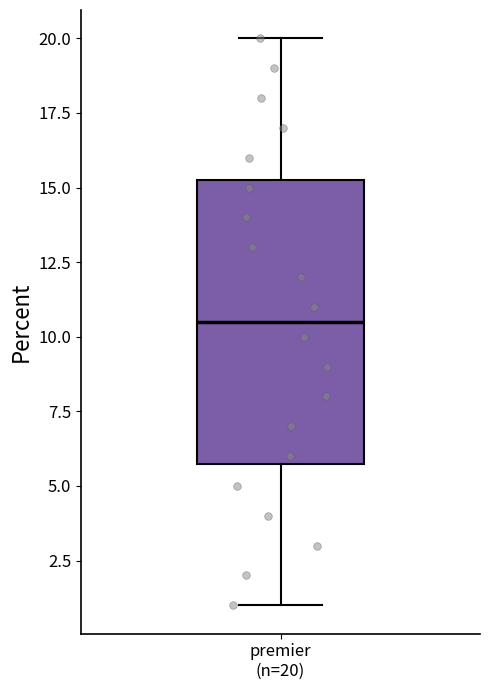

Transcribe this box plot: give where the median line is, the range the box spans, and where the two whiskers end, as read against the y-axis. The values are not printed on the chart, so give them approximately, as read against the axis.

median 10.5, box 6.0 to 15.5, whiskers 1.0 to 20.0